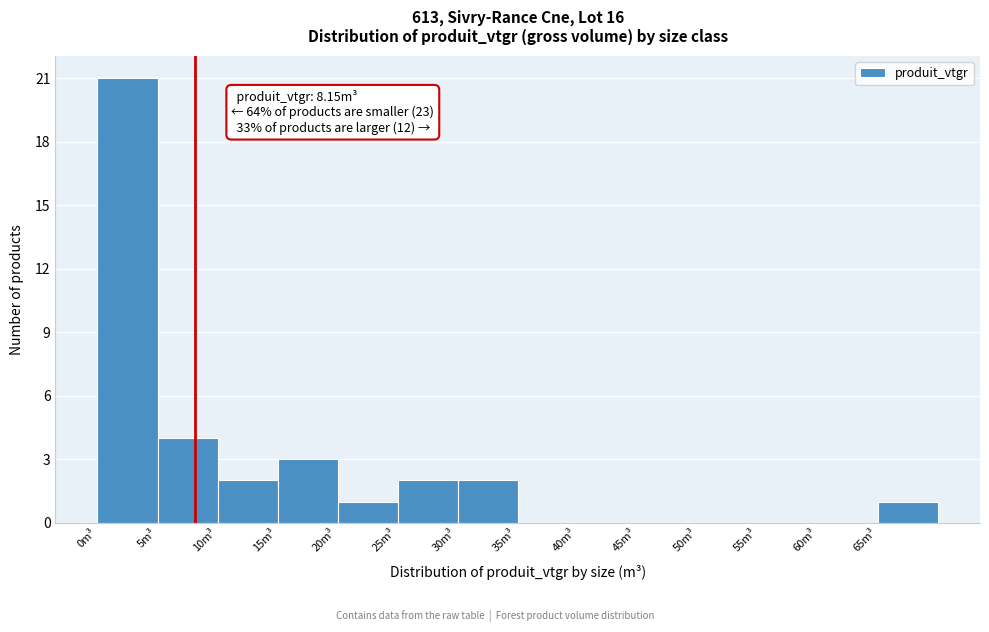

Over which range of the x-axis is the bar tallest?

0 to 5